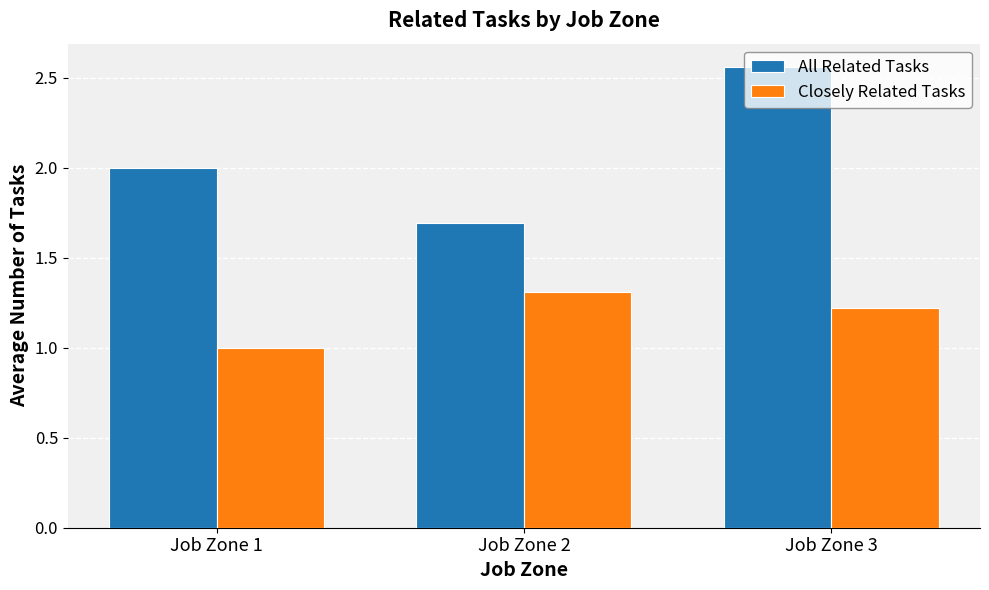

Are the bars grouped side by side (vs. stacked)?

Yes